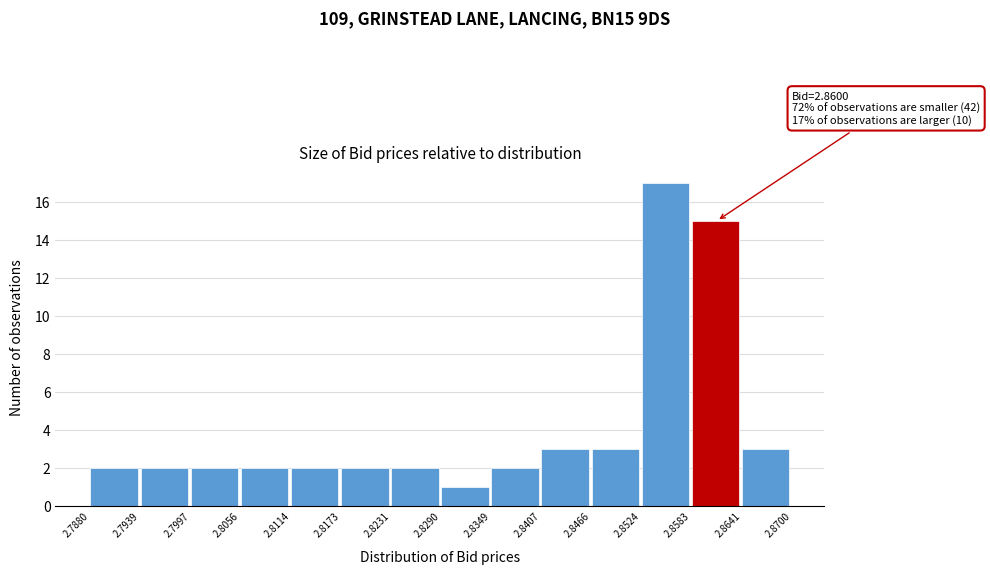

Over which range of the x-axis is the bar tallest?

2.8524 to 2.8583